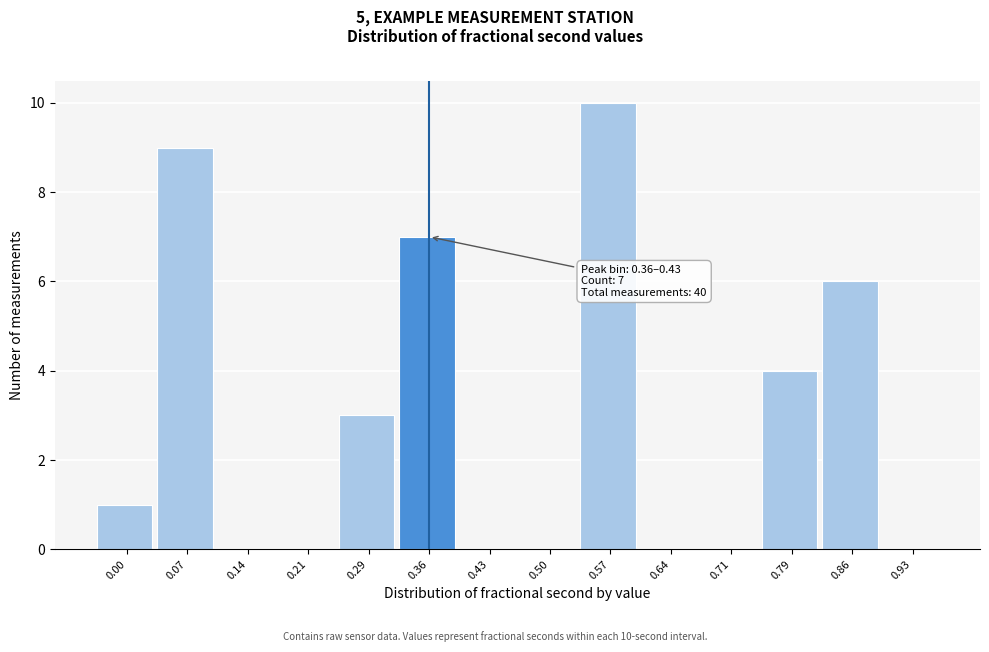

Reading left to right, extract all data points from this chart.

0.00=1	0.07=9	0.14=0	0.21=0	0.29=3	0.36=7	0.43=0	0.50=0	0.57=10	0.64=0	0.71=0	0.79=4	0.86=6	0.93=0